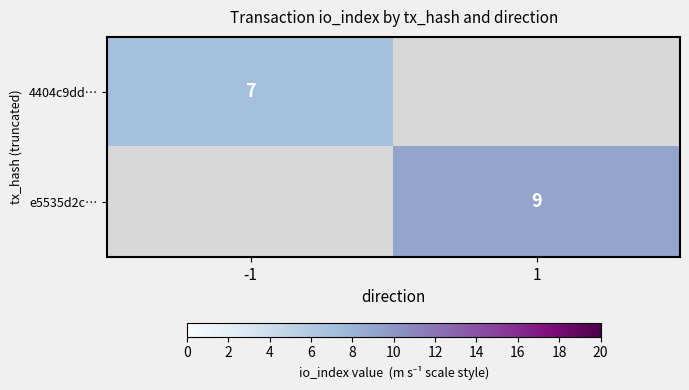

The e5535d2c… series shows 9 at 1. True or false?

True